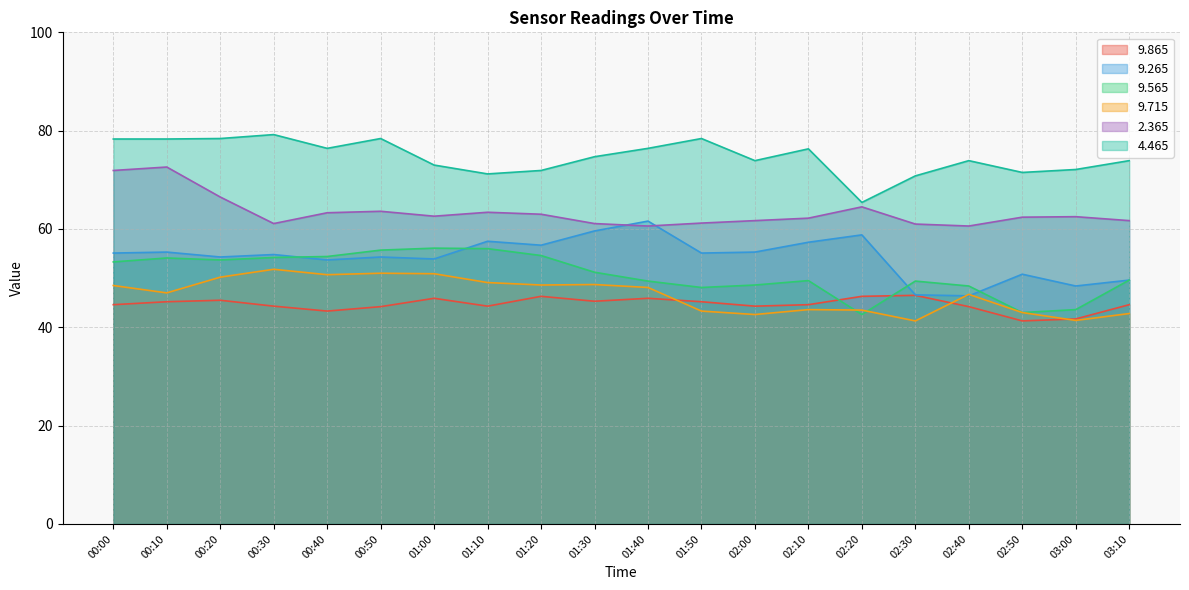

Reading left to right, transcribe all the data shown in this chart.

9.865: 00:00=44.6	00:10=45.2	00:20=45.5	00:30=44.3	00:40=43.3	00:50=44.2	01:00=45.9	01:10=44.3	01:20=46.3	01:30=45.3	01:40=45.9	01:50=45.2	02:00=44.3	02:10=44.6	02:20=46.3	02:30=46.5	02:40=44.2	02:50=41.3	03:00=41.7	03:10=44.6
9.265: 00:00=55.1	00:10=55.3	00:20=54.3	00:30=54.8	00:40=53.7	00:50=54.3	01:00=53.9	01:10=57.5	01:20=56.7	01:30=59.6	01:40=61.6	01:50=55.1	02:00=55.3	02:10=57.3	02:20=58.8	02:30=46.6	02:40=46.4	02:50=50.8	03:00=48.4	03:10=49.6
9.565: 00:00=53.3	00:10=54.1	00:20=53.7	00:30=54.2	00:40=54.4	00:50=55.7	01:00=56.1	01:10=56.0	01:20=54.6	01:30=51.2	01:40=49.4	01:50=48.1	02:00=48.6	02:10=49.5	02:20=42.6	02:30=49.4	02:40=48.4	02:50=43.0	03:00=43.6	03:10=49.6
9.715: 00:00=48.5	00:10=47.0	00:20=50.2	00:30=51.8	00:40=50.7	00:50=51.0	01:00=50.9	01:10=49.1	01:20=48.6	01:30=48.7	01:40=48.1	01:50=43.3	02:00=42.6	02:10=43.6	02:20=43.5	02:30=41.3	02:40=46.7	02:50=43.0	03:00=41.4	03:10=42.8
2.365: 00:00=71.9	00:10=72.6	00:20=66.5	00:30=61.1	00:40=63.3	00:50=63.6	01:00=62.6	01:10=63.4	01:20=63.0	01:30=61.1	01:40=60.6	01:50=61.2	02:00=61.7	02:10=62.2	02:20=64.5	02:30=61.0	02:40=60.6	02:50=62.4	03:00=62.5	03:10=61.7
4.465: 00:00=78.3	00:10=78.3	00:20=78.4	00:30=79.2	00:40=76.4	00:50=78.4	01:00=73.0	01:10=71.2	01:20=71.9	01:30=74.7	01:40=76.4	01:50=78.4	02:00=73.9	02:10=76.3	02:20=65.4	02:30=70.8	02:40=73.9	02:50=71.5	03:00=72.1	03:10=73.9